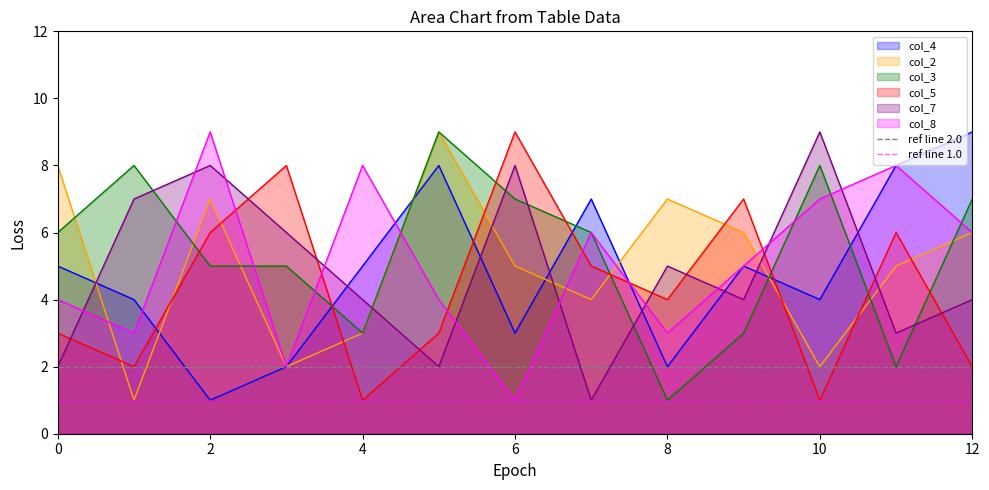

What is the value of the ref line 1.0 point at the 2nd from the left?

1